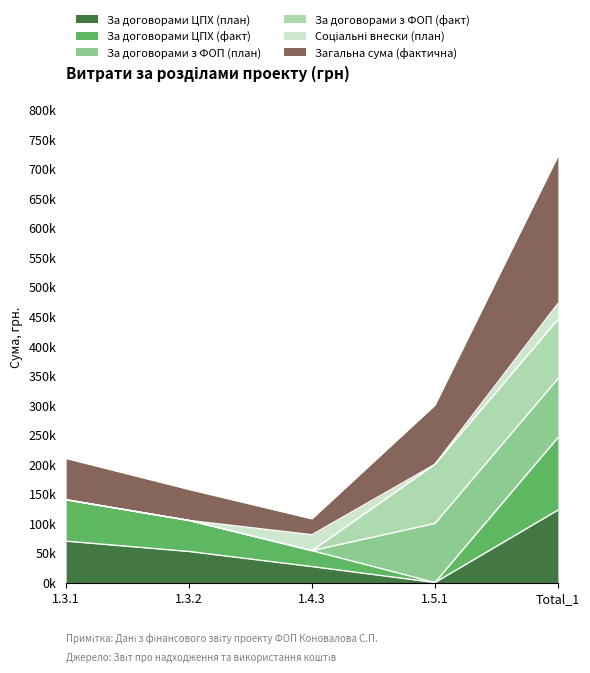

What is the maximum value for За договорами ЦПХ (план)?

122500